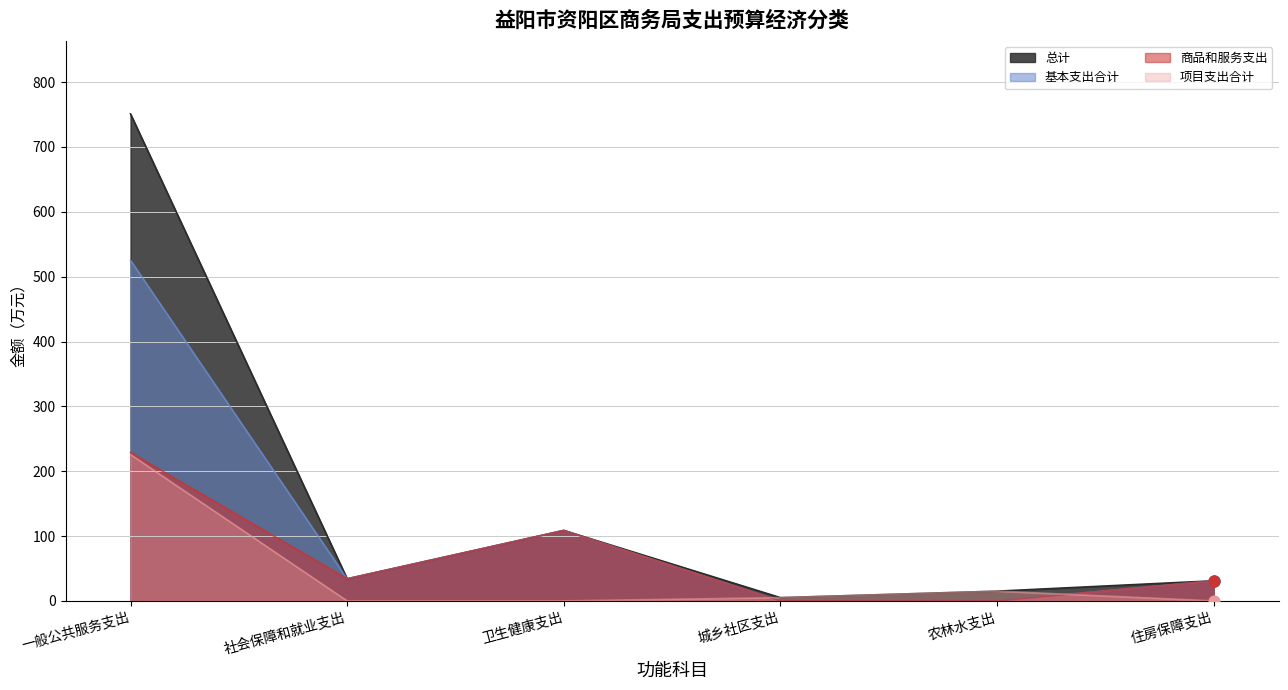

Which series contains the highest Y value?

总计